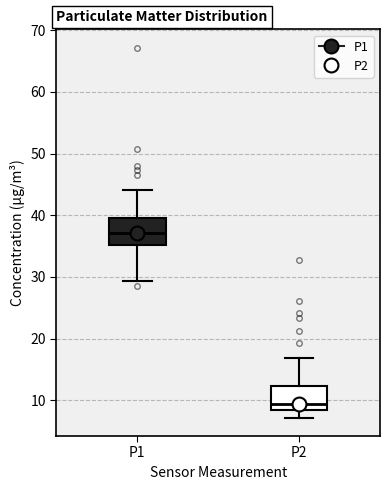

Where is the upper edge of the box for P2 on the y-axis? The values are not printed on the chart, so give them approximately, as read against the axis.

12